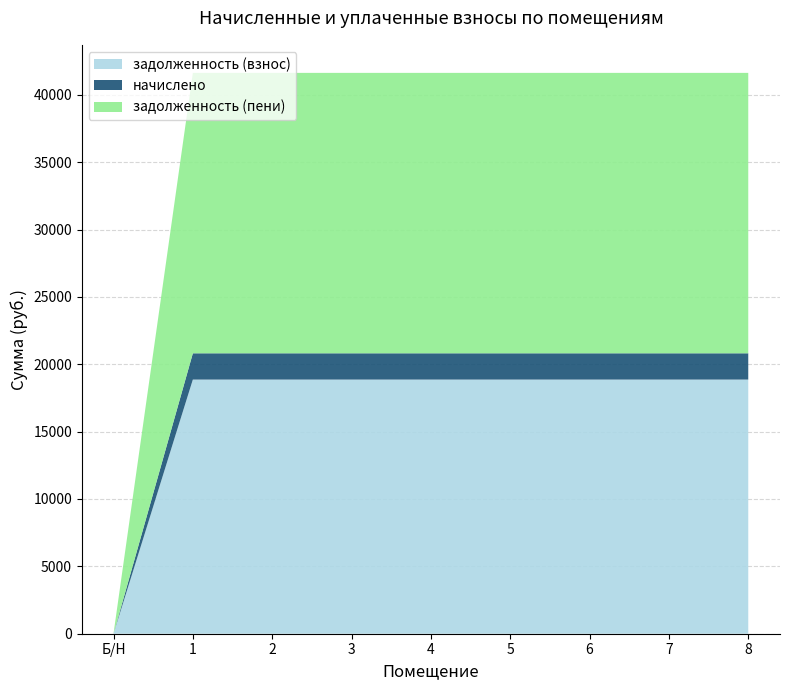

Reading right to left, transcribe all the data shown in this chart.

задолженность (взнос): 18864	18864	18864	18864	18864	18864	18864	18864	0
начислено: 1950	1950	1950	1950	1950	1950	1950	1950	0
задолженность (пени): 20814	20814	20814	20814	20814	20814	20814	20814	0